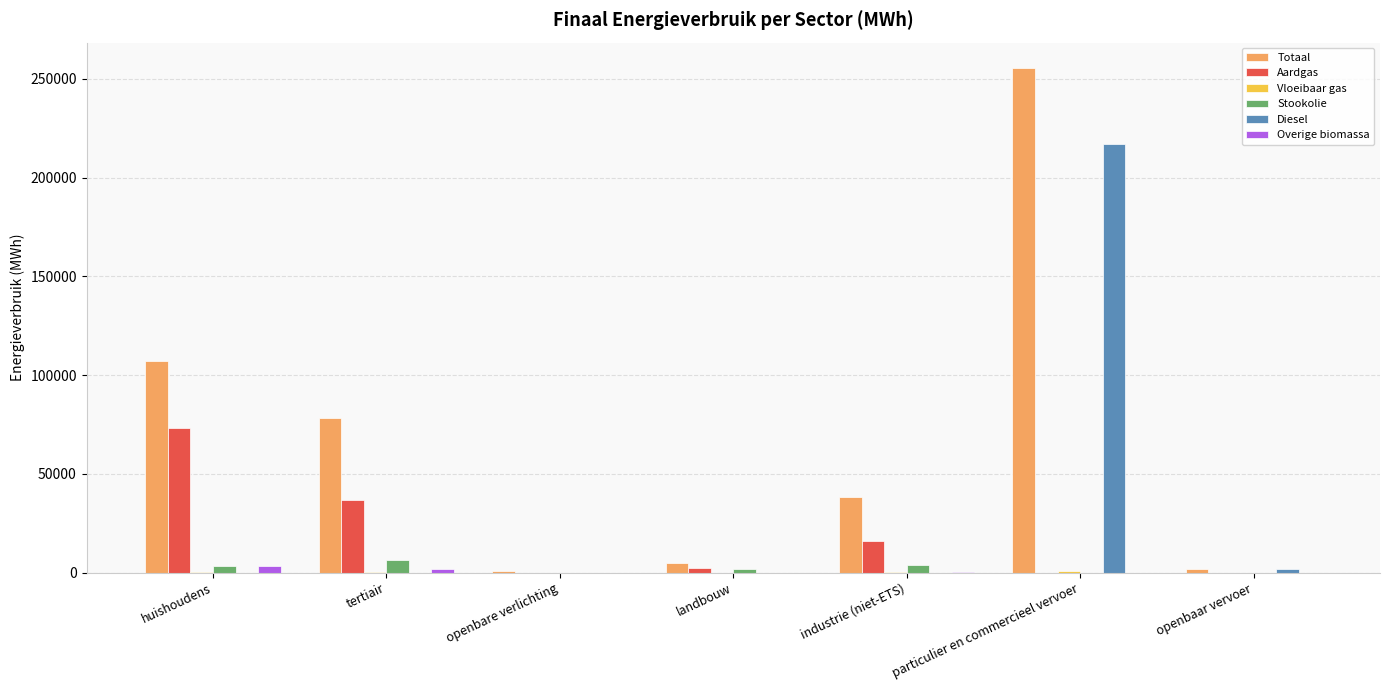

What is the total value across all series at huishoudens?

188262.3